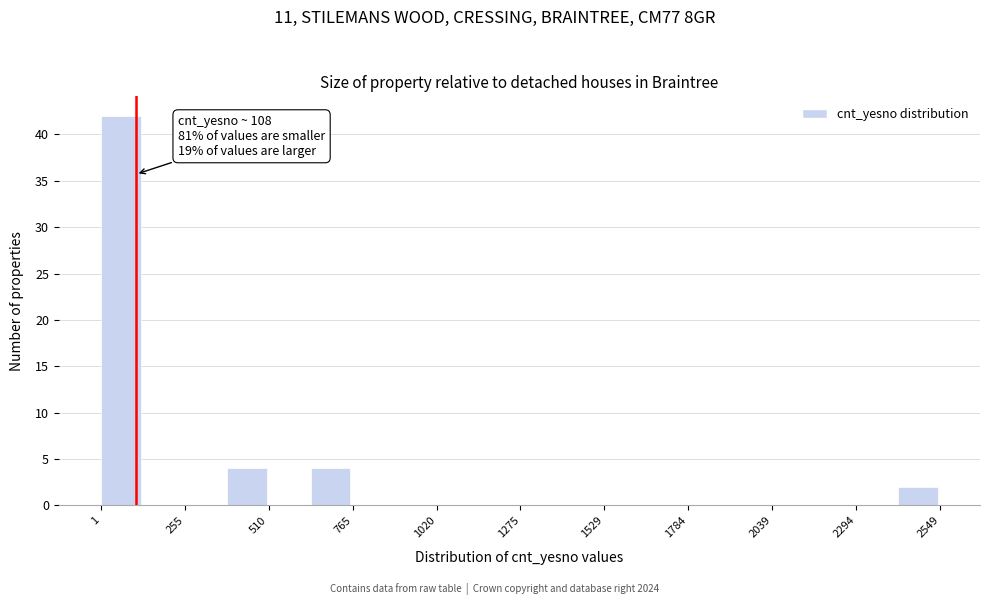

Around what value on the x-axis is the tallest bar? Give the approximate position of its centre, as read against the axis.

50